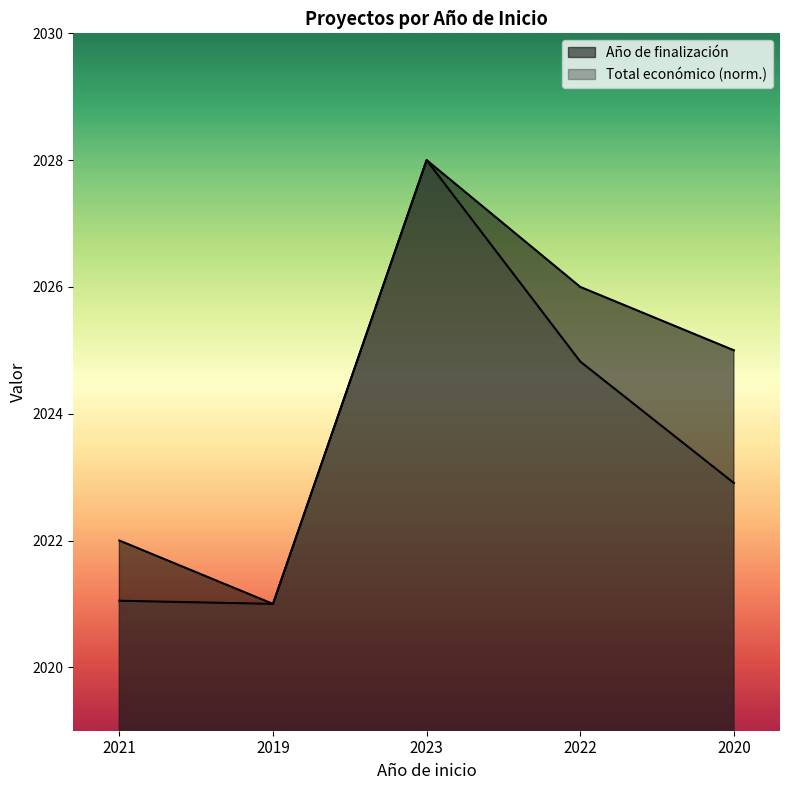

Reading left to right, extract all data points from this chart.

Año de finalización: 2022.0	2021.0	2028.0	2026.0	2025.0
Total económico: 2021.1	2021.0	2028.0	2024.8	2022.9